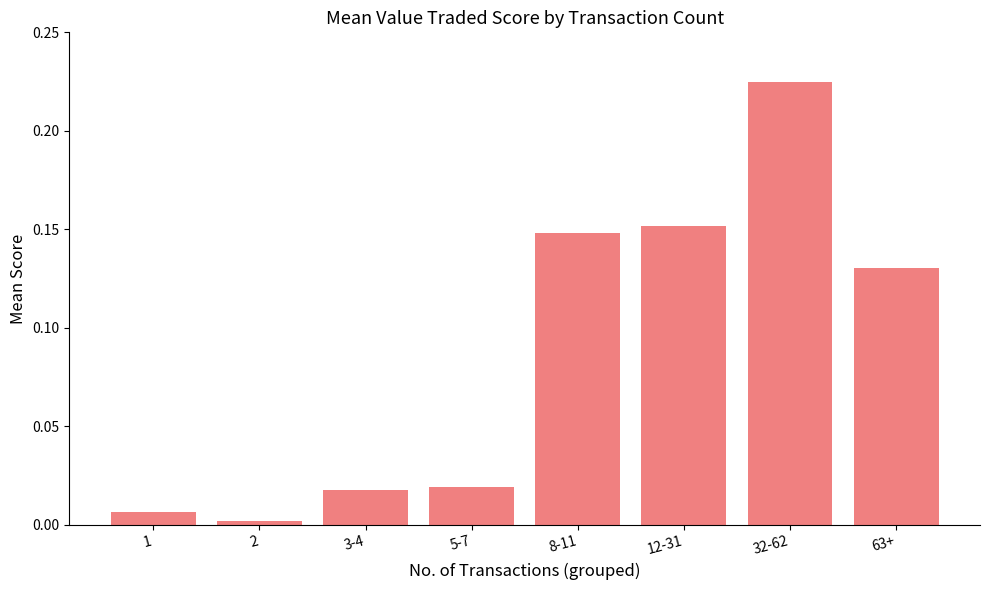

Which has a higher value, 63+ or 32-62?

32-62